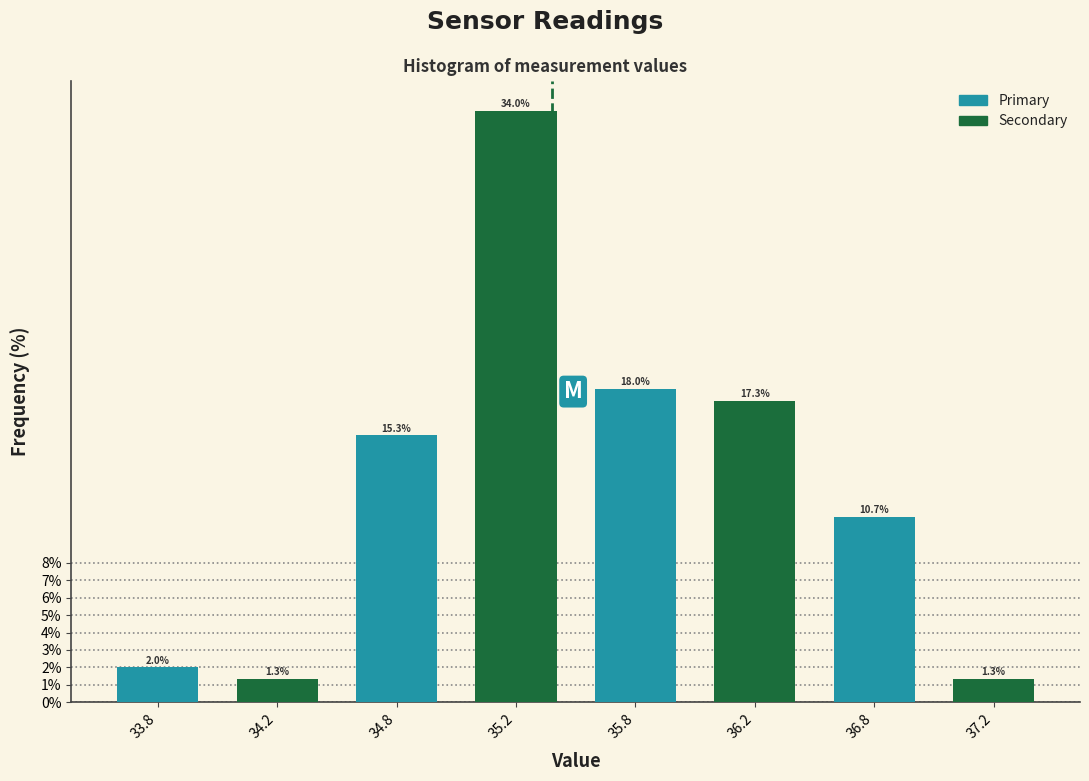

Reading left to right, list all the values displayed in this chart.

33.8=2.0	34.2=1.3	34.8=15.3	35.2=34.0	35.8=18.0	36.2=17.3	36.8=10.7	37.2=1.3